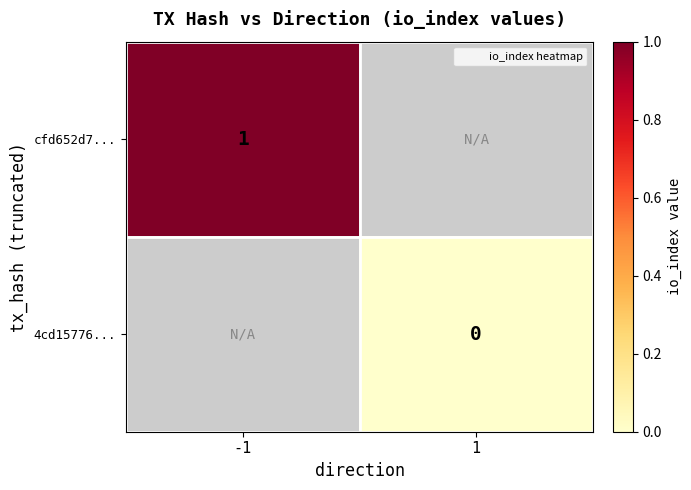

Which has a higher value, 1 or -1?

-1